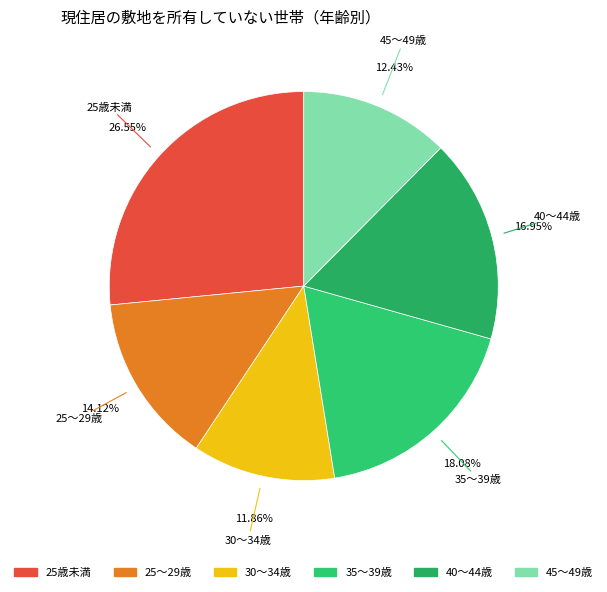

How many segments does this pie chart have?

6